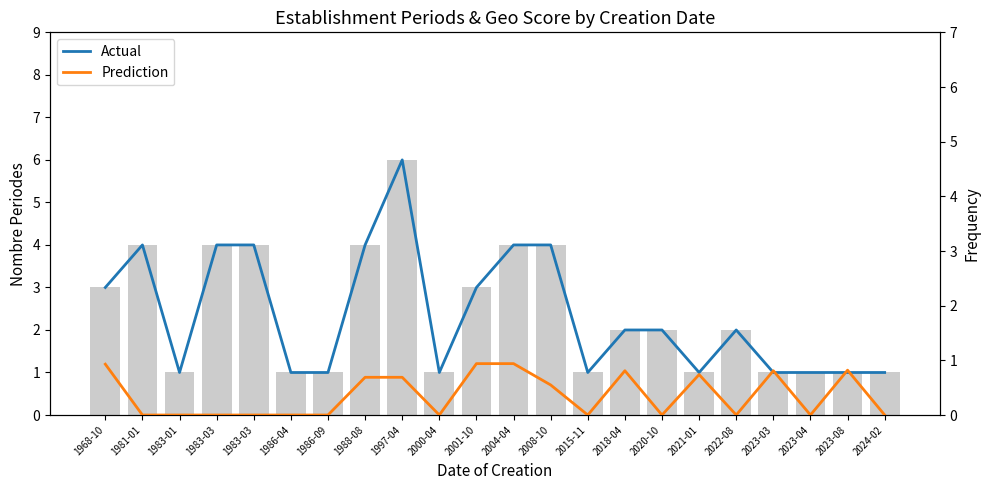

Are the bars grouped side by side (vs. stacked)?

Yes